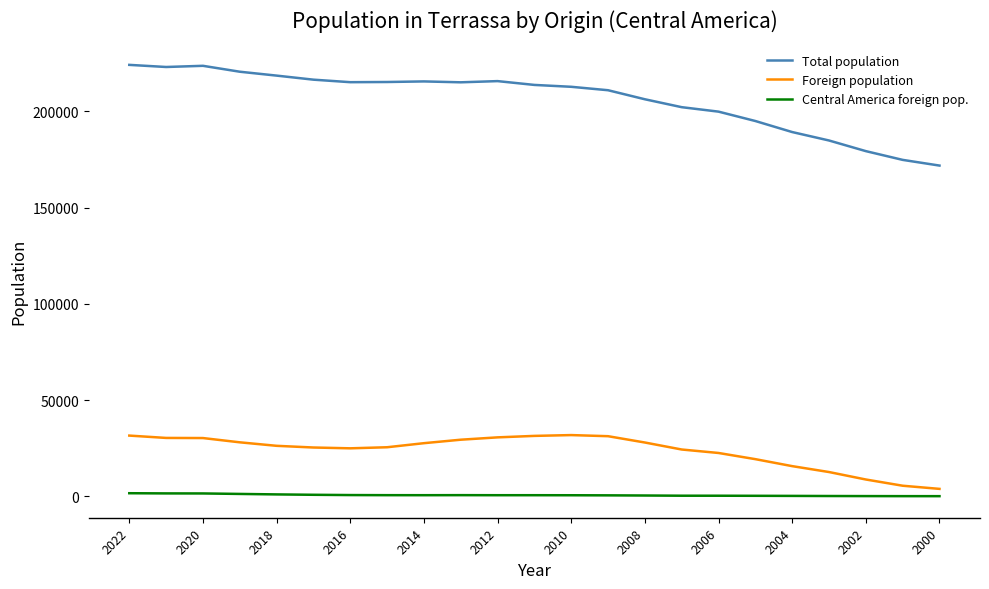

True or false: Total population and Foreign population intersect in this chart.

False